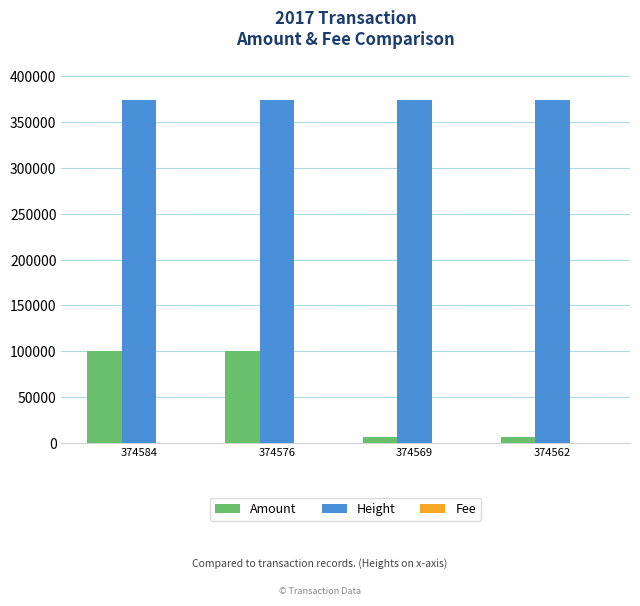

How many groups of bars are there?

4